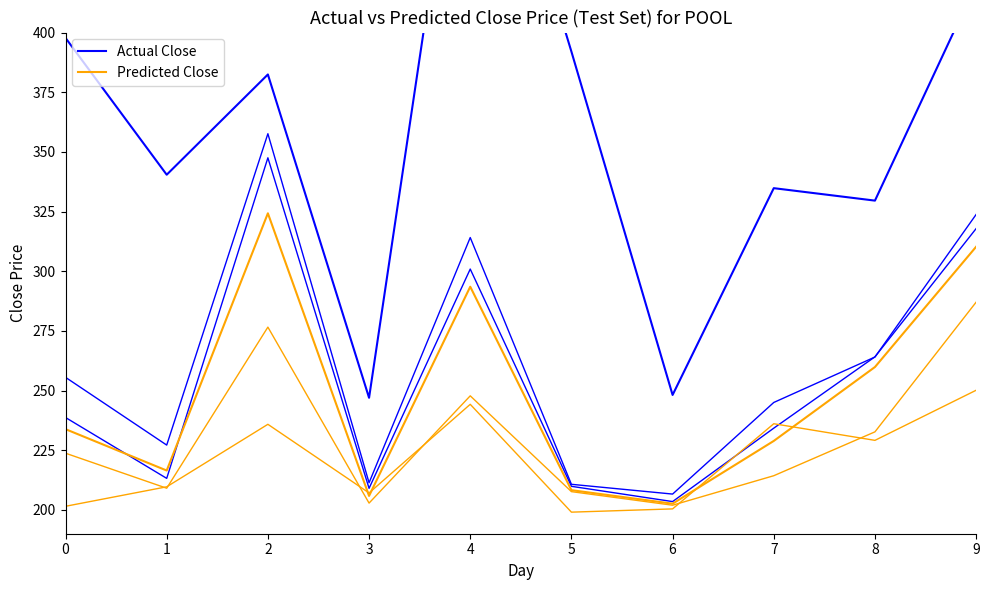

Reading left to right, what are all the values shown in this chart?

Actual Close: 0=397.7	1=340.4	2=382.4	3=247.0	4=531.6	5=392.0	6=248.1	7=334.8	8=329.6	9=420.4
Predicted Close: 0=233.8	1=216.5	2=324.3	3=205.8	4=293.5	5=208.3	6=202.6	7=228.9	8=259.8	9=310.2